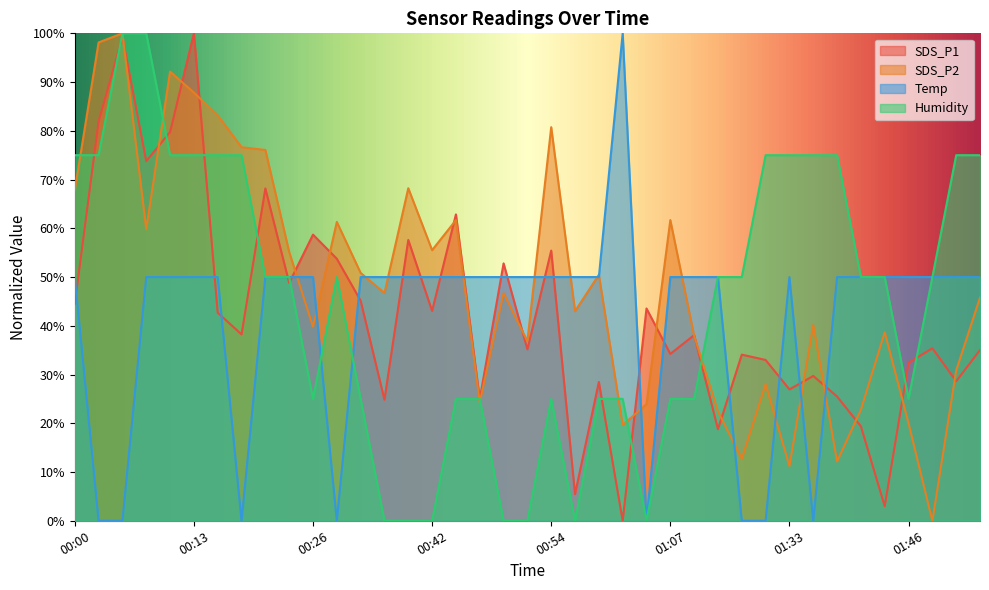

What is the label of the 30th point from the right?

00:24